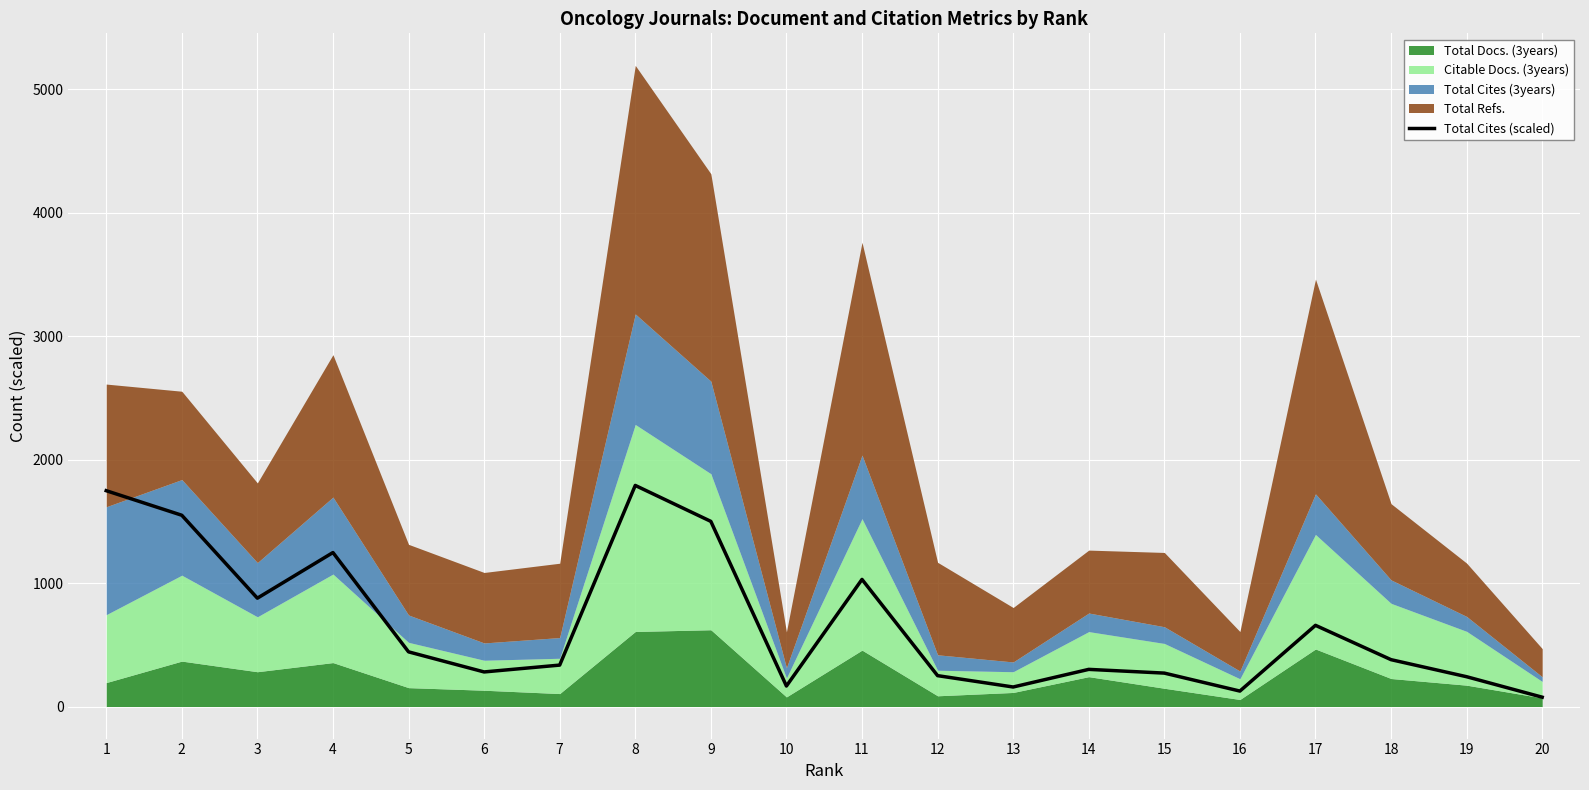

True or false: the data has more than 1 interior local peaks.

True